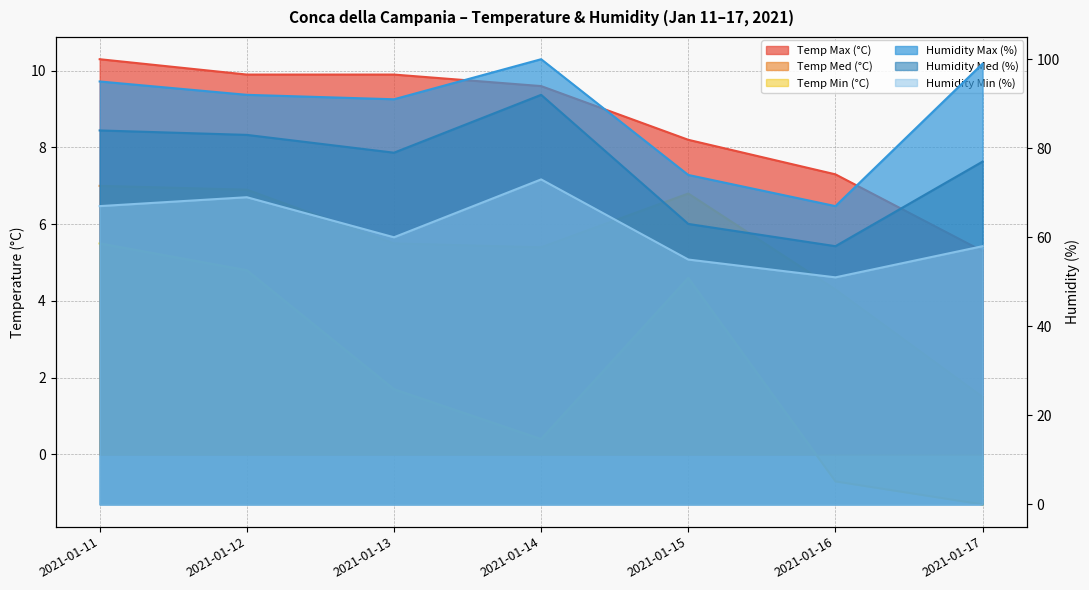

What value does the Humidity Min (%) series have at 2021-01-14?

73.0